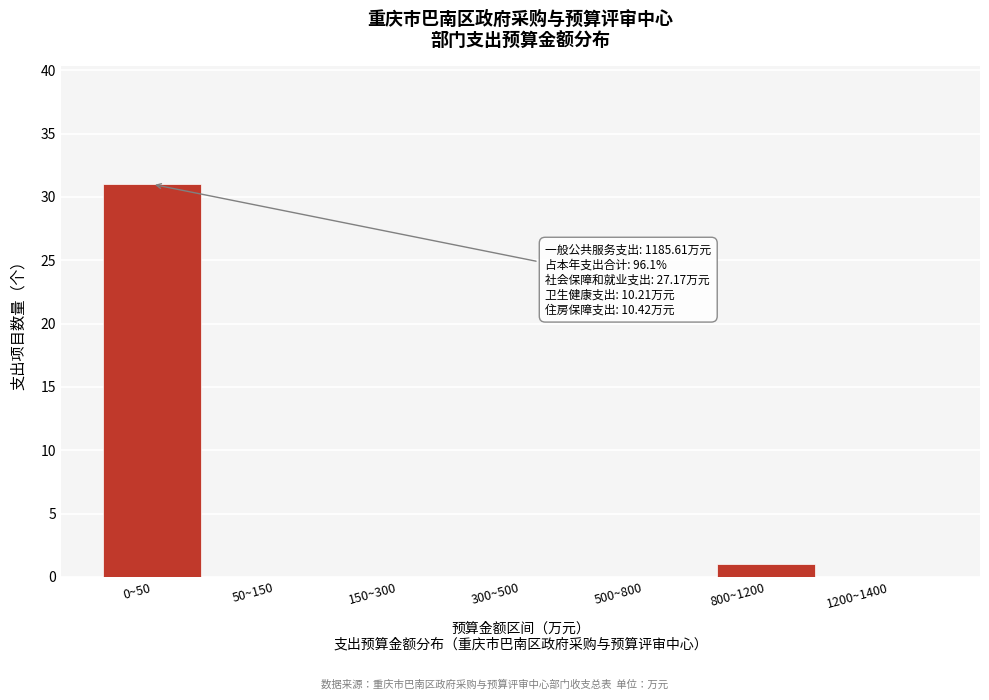

Reading left to right, extract all data points from this chart.

0~50=31	50~150=0	150~300=0	300~500=0	500~800=0	800~1200=1	1200~1400=0